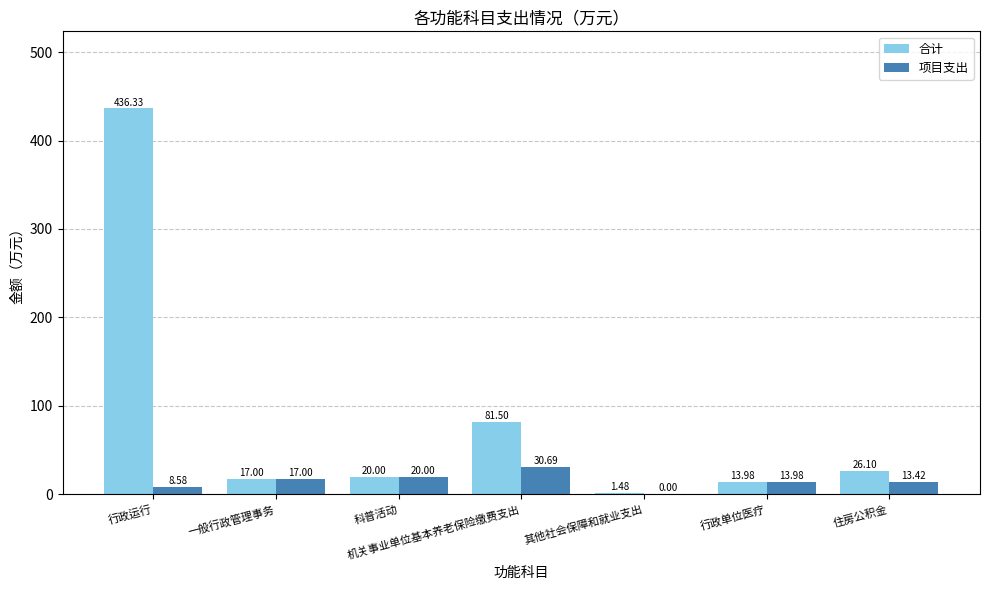

How many groups of bars are there?

7